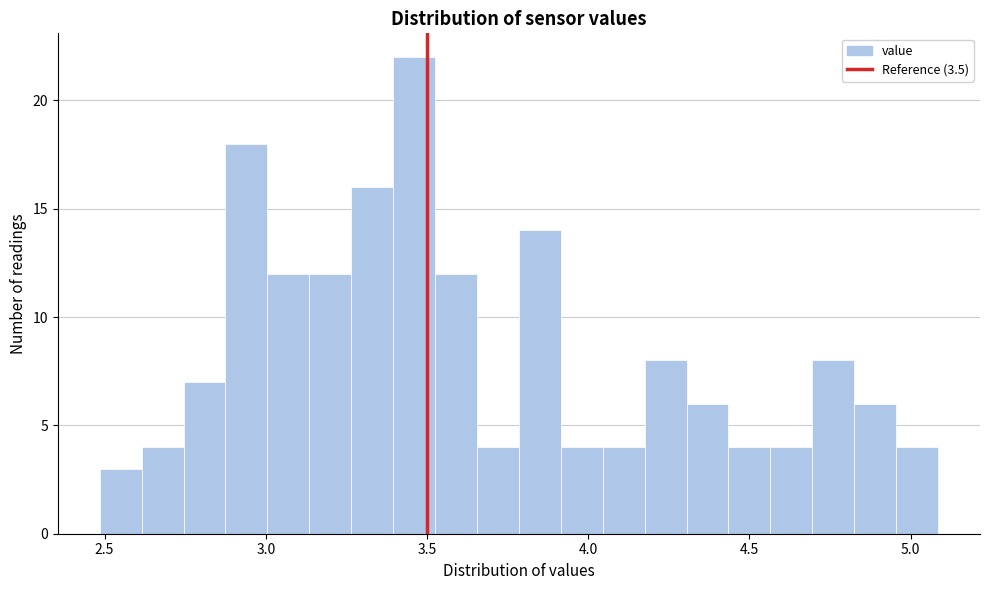

Read against the x-axis, roughly where is the centre of the tallest bar?

3.45